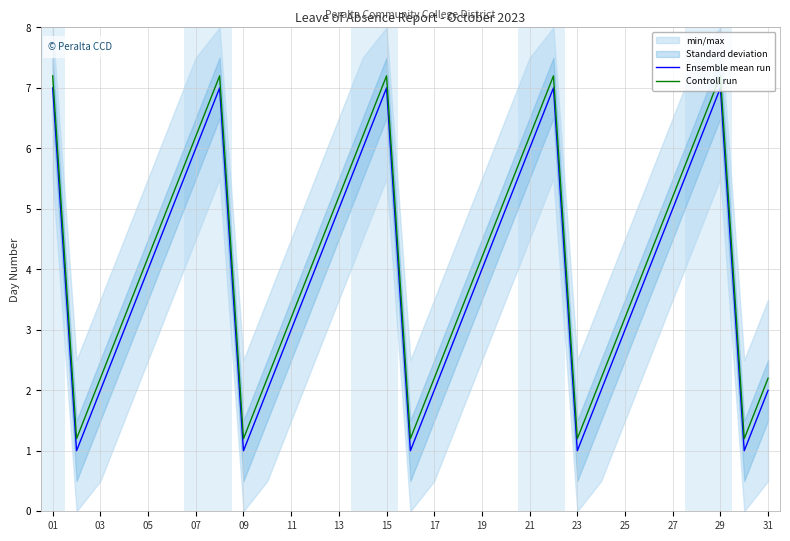

List the series in order of their overall mean, highest first.

Controll run, Ensemble mean run